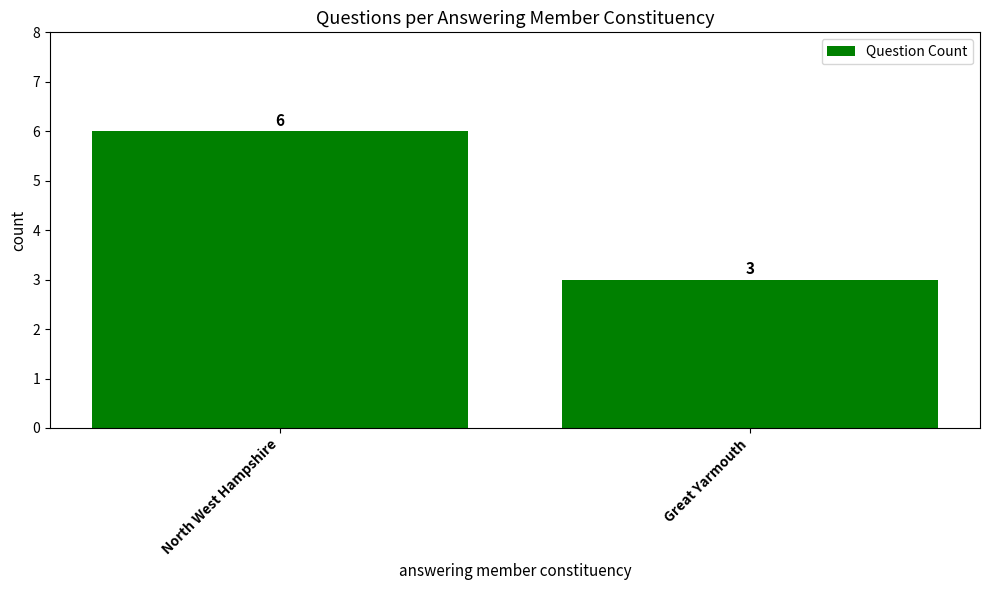

What is the label of the 1st bar from the left?

North West Hampshire